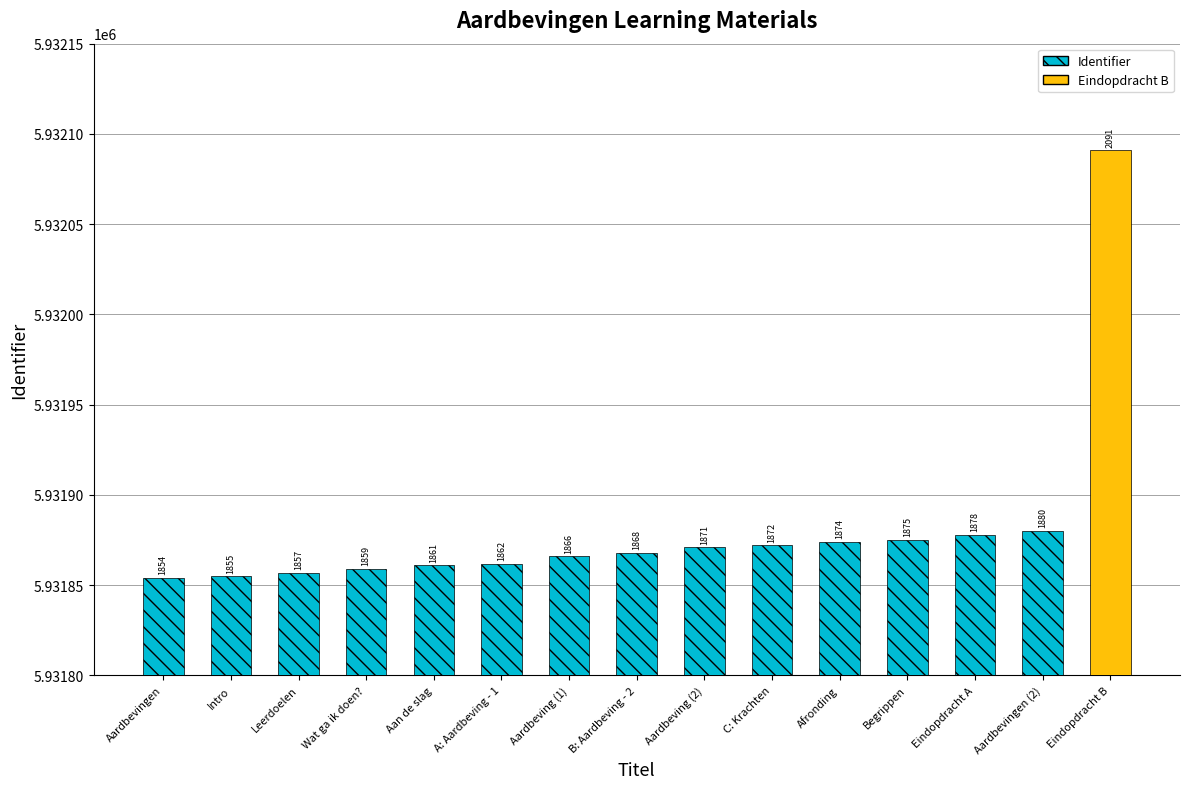

Where is the data nearest to the value 5931972?

Aardbevingen (2)